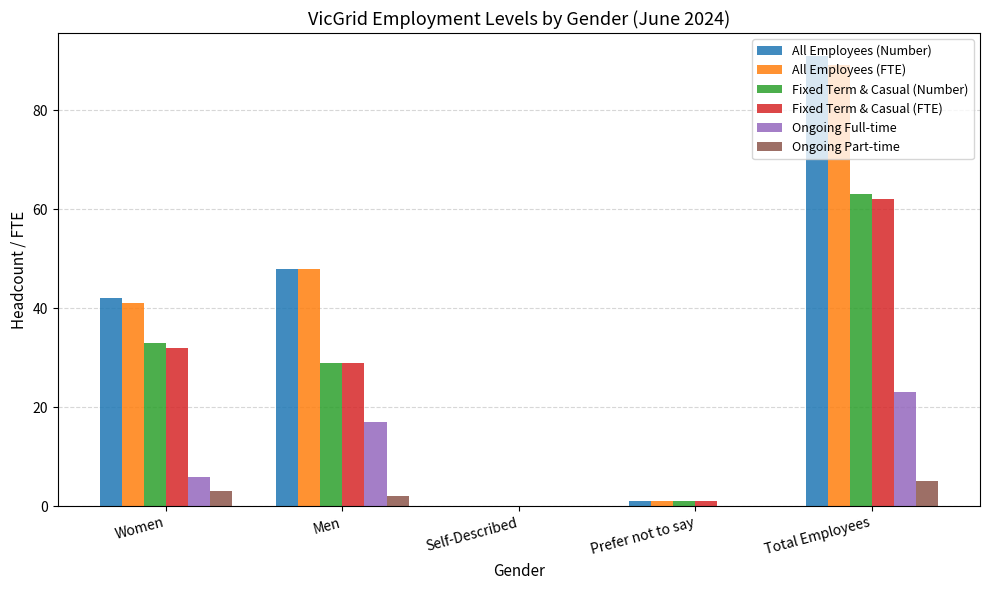

Which category has the highest value across all series?

Total Employees